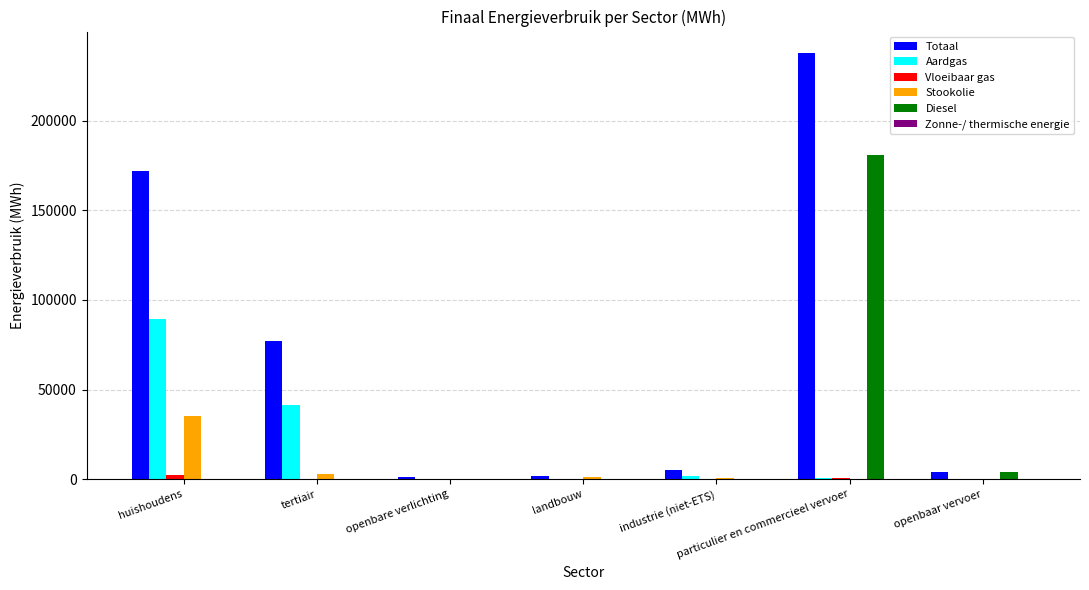

At which category does the chart reach its peak across all series?

particulier en commercieel vervoer